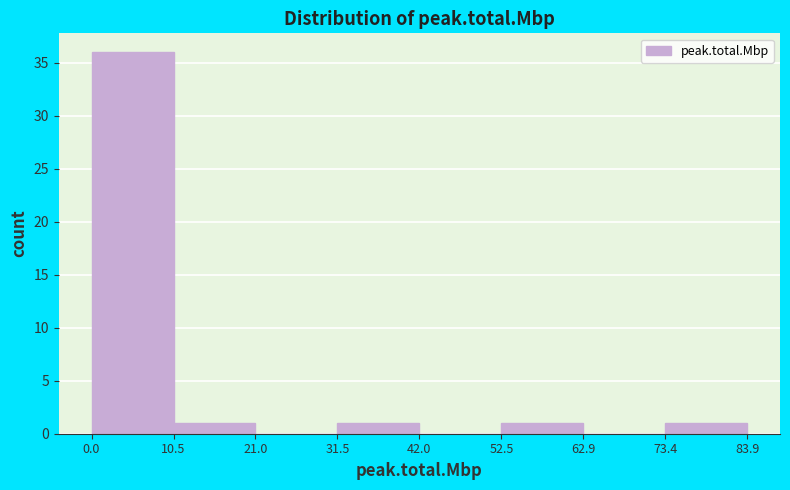

How tall is the bar that spans 10.5 to 21.0 on the x-axis? The values are not printed on the chart, so give them approximately, as read against the axis.

1